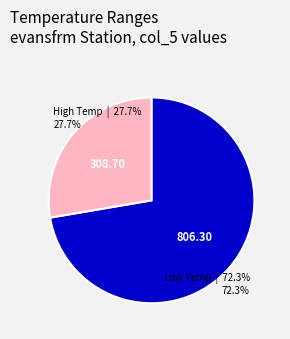

Count the number of slices in the pie.

2